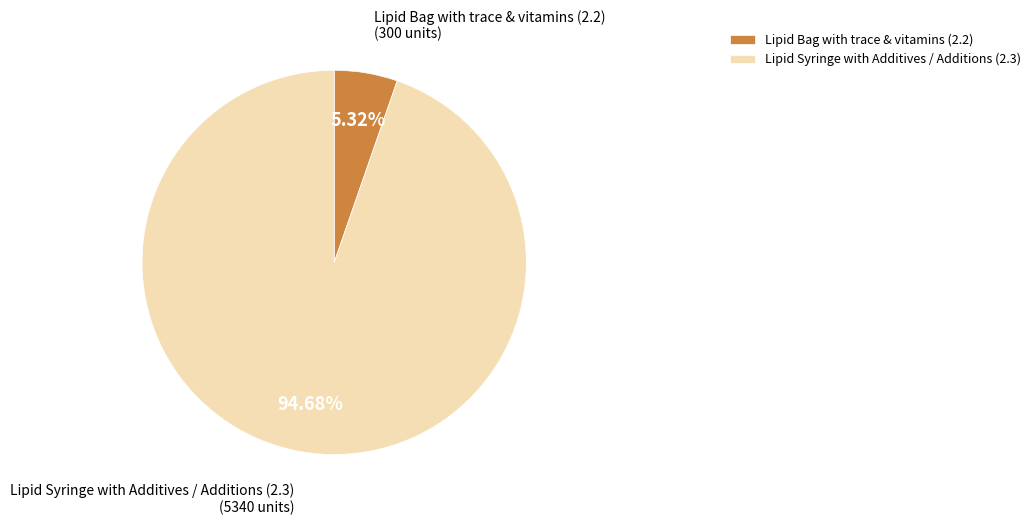

What is the largest slice in the pie chart?

Lipid Syringe with Additives / Additions (2.3)